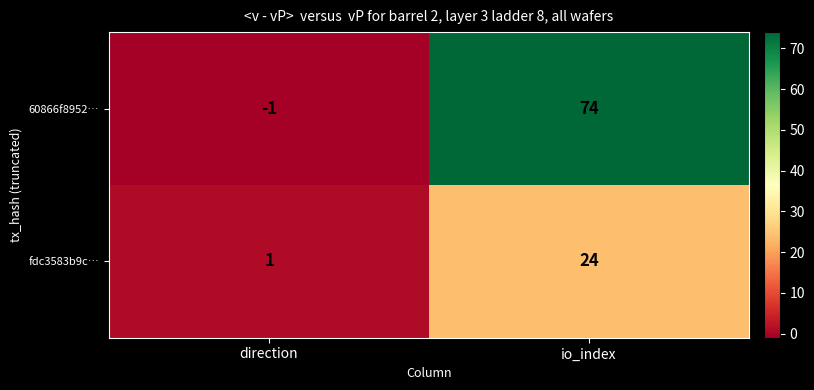

What value does the fdc3583b9c… series have at io_index, to the nearest 10?

20